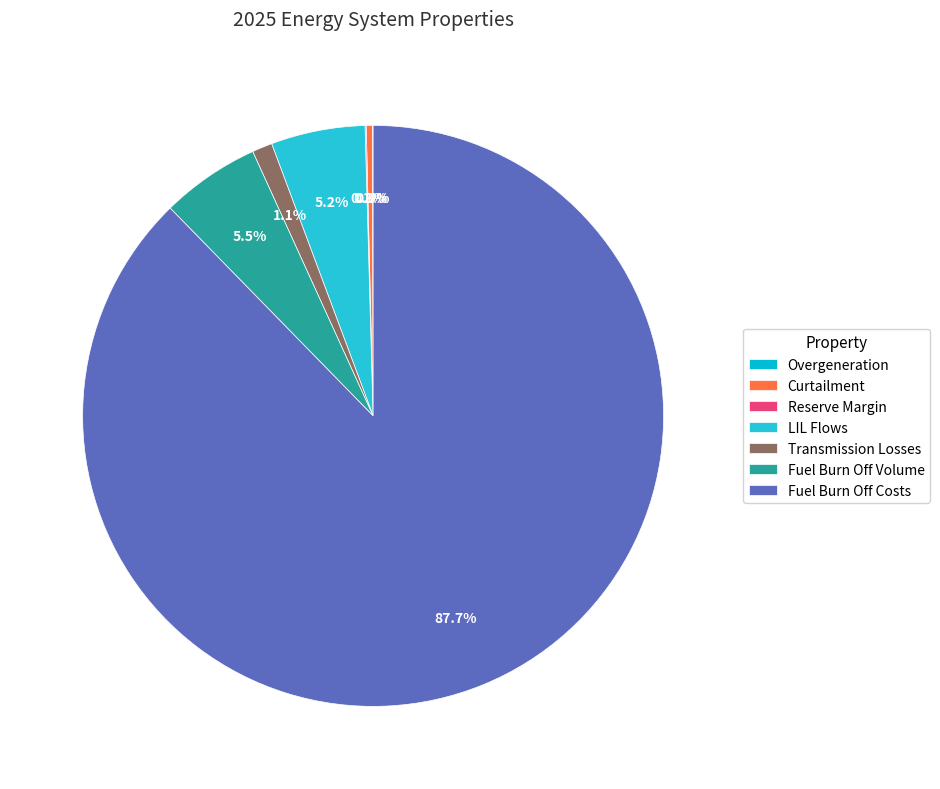

Is Fuel Burn Off Costs the majority of the pie?

Yes